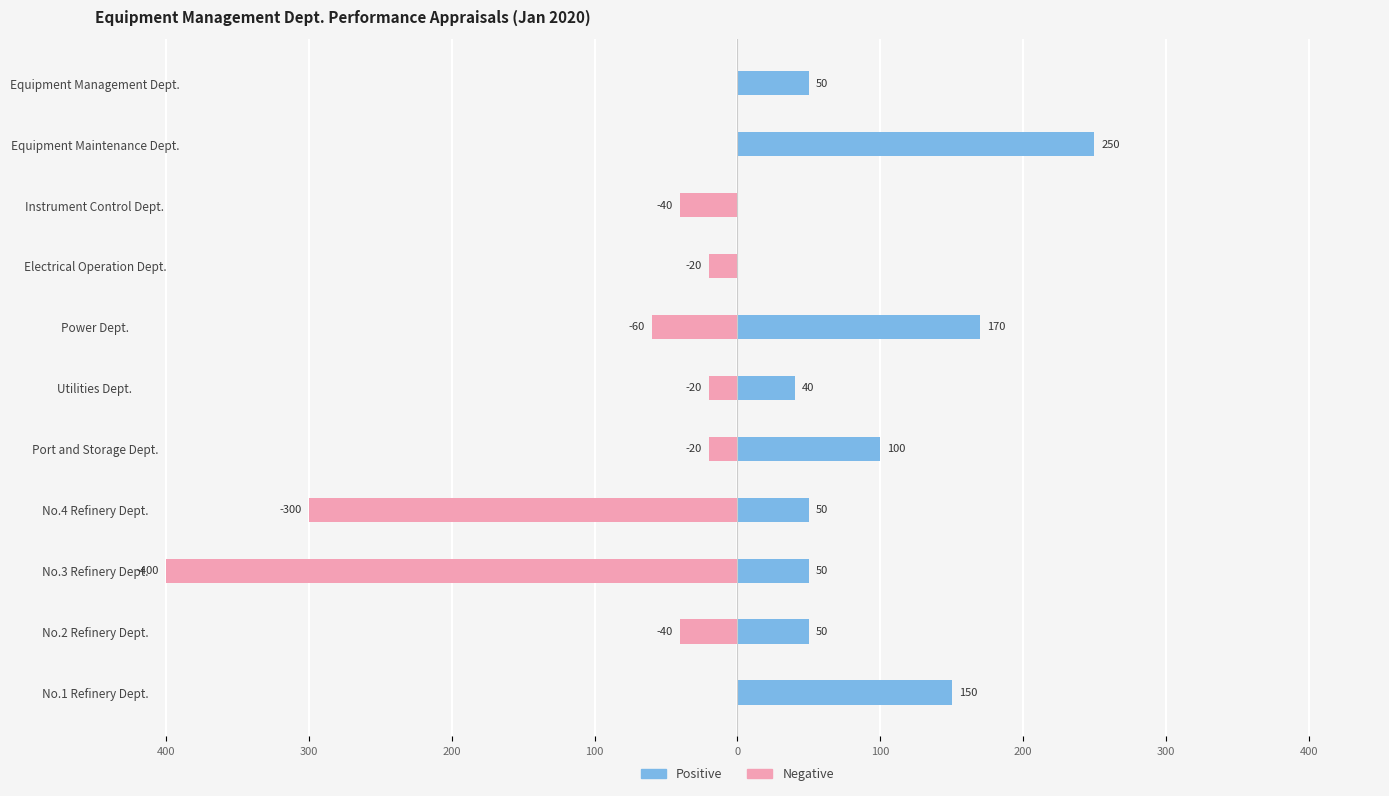

List the series in order of their overall mean, lowest first.

Negative, Positive